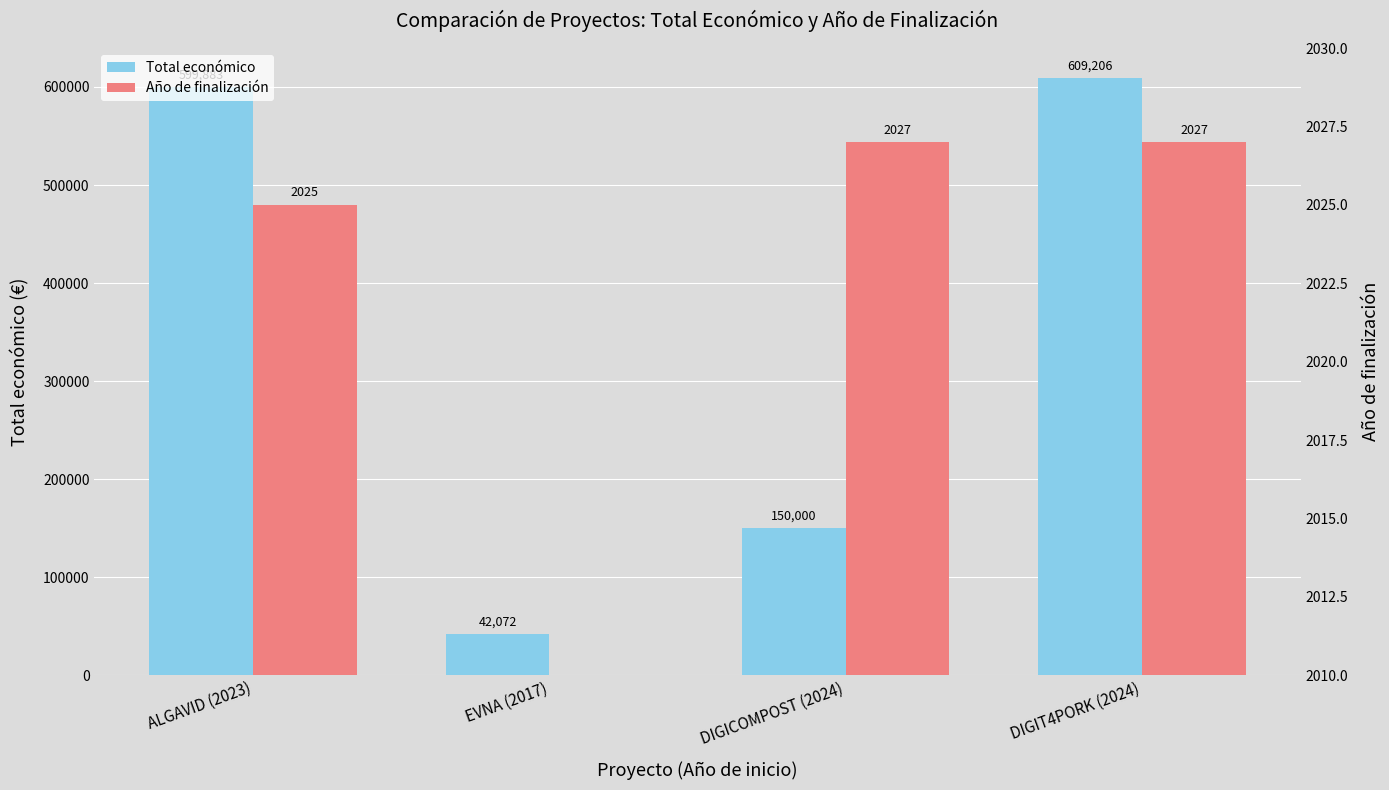

Where is Total económico nearest to the value 325639?

DIGICOMPOST (2024)